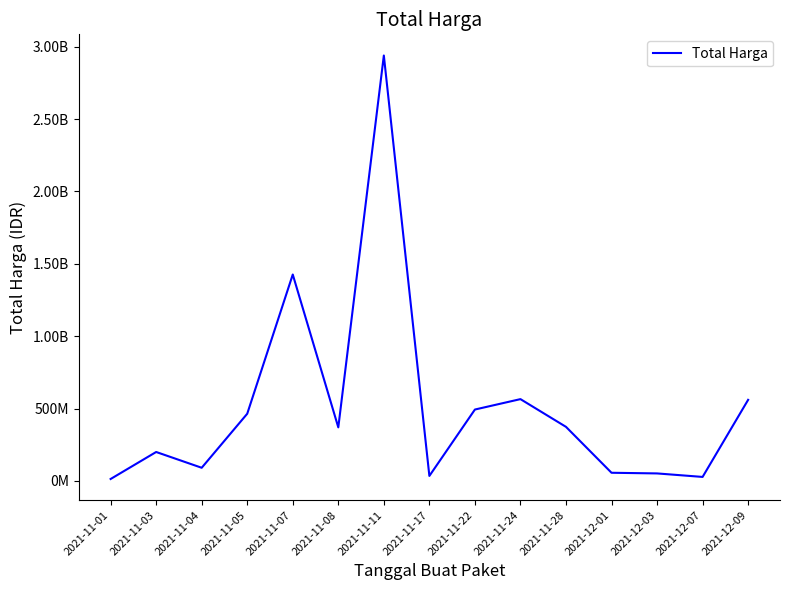

What is the value of the 14th point from the left?

27412000